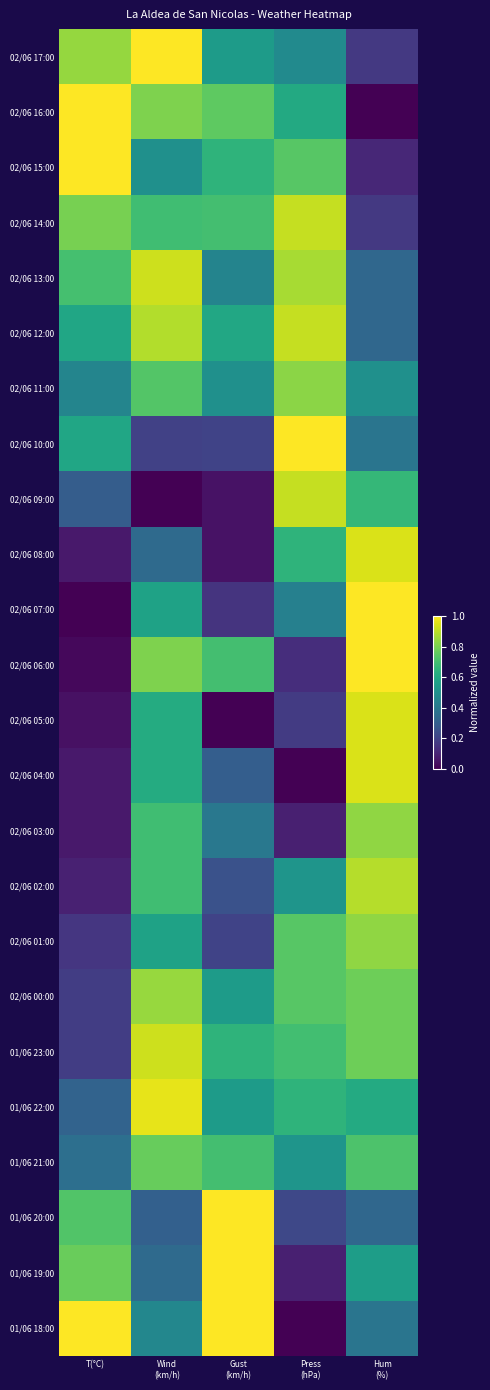

Reading left to right, list all the values displayed in this chart.

02/06 17:00: T(°C)=0.8	Wind
(km/h)=1.0	Gust
(km/h)=0.6	Press
(hPa)=0.5	Hum
(%)=0.2
02/06 16:00: T(°C)=1.0	Wind
(km/h)=0.8	Gust
(km/h)=0.8	Press
(hPa)=0.6	Hum
(%)=0.0
02/06 15:00: T(°C)=1.0	Wind
(km/h)=0.5	Gust
(km/h)=0.7	Press
(hPa)=0.7	Hum
(%)=0.1
02/06 14:00: T(°C)=0.8	Wind
(km/h)=0.7	Gust
(km/h)=0.7	Press
(hPa)=0.9	Hum
(%)=0.2
02/06 13:00: T(°C)=0.7	Wind
(km/h)=0.9	Gust
(km/h)=0.5	Press
(hPa)=0.9	Hum
(%)=0.3
02/06 12:00: T(°C)=0.6	Wind
(km/h)=0.9	Gust
(km/h)=0.6	Press
(hPa)=0.9	Hum
(%)=0.3
02/06 11:00: T(°C)=0.5	Wind
(km/h)=0.7	Gust
(km/h)=0.5	Press
(hPa)=0.8	Hum
(%)=0.5
02/06 10:00: T(°C)=0.6	Wind
(km/h)=0.2	Gust
(km/h)=0.2	Press
(hPa)=1.0	Hum
(%)=0.4
02/06 09:00: T(°C)=0.3	Wind
(km/h)=0.0	Gust
(km/h)=0.1	Press
(hPa)=0.9	Hum
(%)=0.7
02/06 08:00: T(°C)=0.1	Wind
(km/h)=0.3	Gust
(km/h)=0.1	Press
(hPa)=0.7	Hum
(%)=0.9
02/06 07:00: T(°C)=0.0	Wind
(km/h)=0.6	Gust
(km/h)=0.1	Press
(hPa)=0.4	Hum
(%)=1.0
02/06 06:00: T(°C)=0.0	Wind
(km/h)=0.8	Gust
(km/h)=0.7	Press
(hPa)=0.1	Hum
(%)=1.0
02/06 05:00: T(°C)=0.0	Wind
(km/h)=0.6	Gust
(km/h)=0.0	Press
(hPa)=0.2	Hum
(%)=0.9
02/06 04:00: T(°C)=0.1	Wind
(km/h)=0.6	Gust
(km/h)=0.3	Press
(hPa)=0.0	Hum
(%)=0.9
02/06 03:00: T(°C)=0.1	Wind
(km/h)=0.7	Gust
(km/h)=0.4	Press
(hPa)=0.1	Hum
(%)=0.8
02/06 02:00: T(°C)=0.1	Wind
(km/h)=0.7	Gust
(km/h)=0.2	Press
(hPa)=0.5	Hum
(%)=0.9
02/06 01:00: T(°C)=0.2	Wind
(km/h)=0.6	Gust
(km/h)=0.2	Press
(hPa)=0.7	Hum
(%)=0.8
02/06 00:00: T(°C)=0.2	Wind
(km/h)=0.8	Gust
(km/h)=0.6	Press
(hPa)=0.7	Hum
(%)=0.8
01/06 23:00: T(°C)=0.2	Wind
(km/h)=0.9	Gust
(km/h)=0.7	Press
(hPa)=0.7	Hum
(%)=0.8
01/06 22:00: T(°C)=0.3	Wind
(km/h)=1.0	Gust
(km/h)=0.6	Press
(hPa)=0.7	Hum
(%)=0.6
01/06 21:00: T(°C)=0.4	Wind
(km/h)=0.8	Gust
(km/h)=0.7	Press
(hPa)=0.5	Hum
(%)=0.7
01/06 20:00: T(°C)=0.7	Wind
(km/h)=0.3	Gust
(km/h)=1.0	Press
(hPa)=0.2	Hum
(%)=0.3
01/06 19:00: T(°C)=0.8	Wind
(km/h)=0.3	Gust
(km/h)=1.0	Press
(hPa)=0.1	Hum
(%)=0.6
01/06 18:00: T(°C)=1.0	Wind
(km/h)=0.5	Gust
(km/h)=1.0	Press
(hPa)=0.0	Hum
(%)=0.4